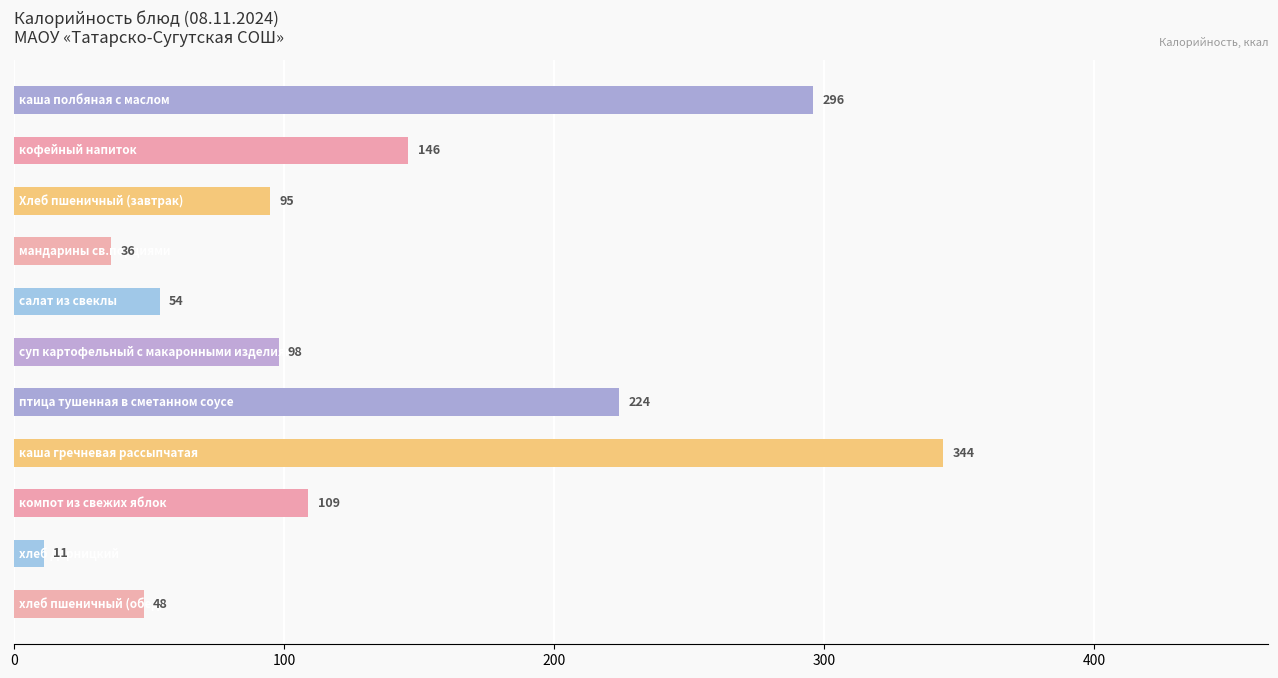

Reading top to bottom, transcribe all the data shown in this chart.

296	146	95	36	54	98	224	344	109	11	48